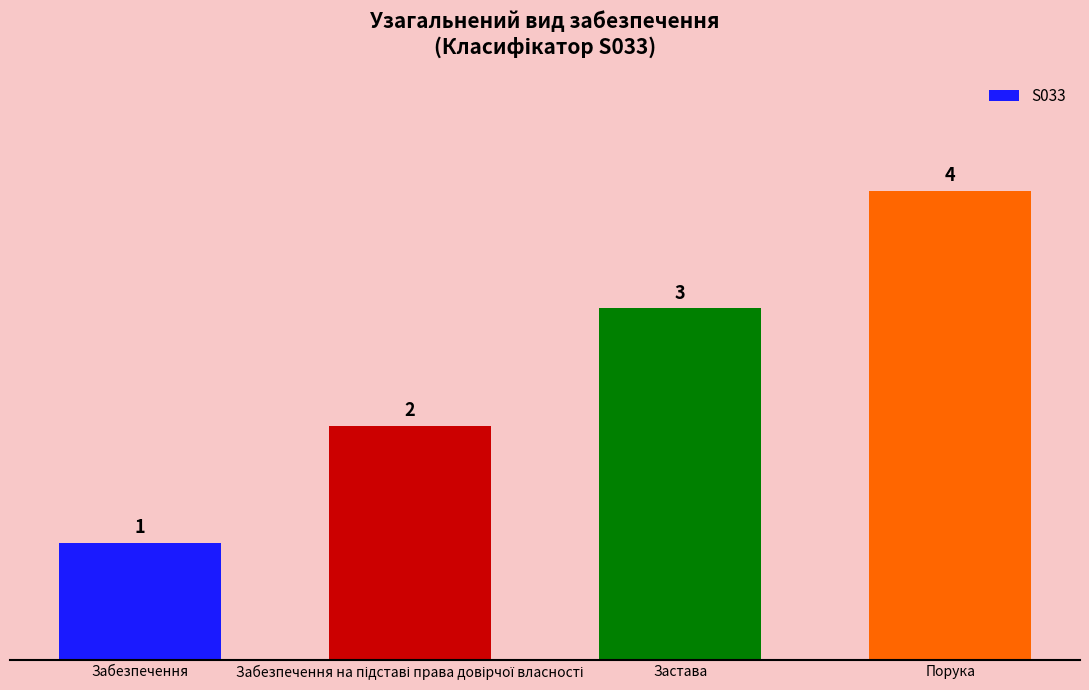

What is the change in value from Забезпечення to Порука?

+3